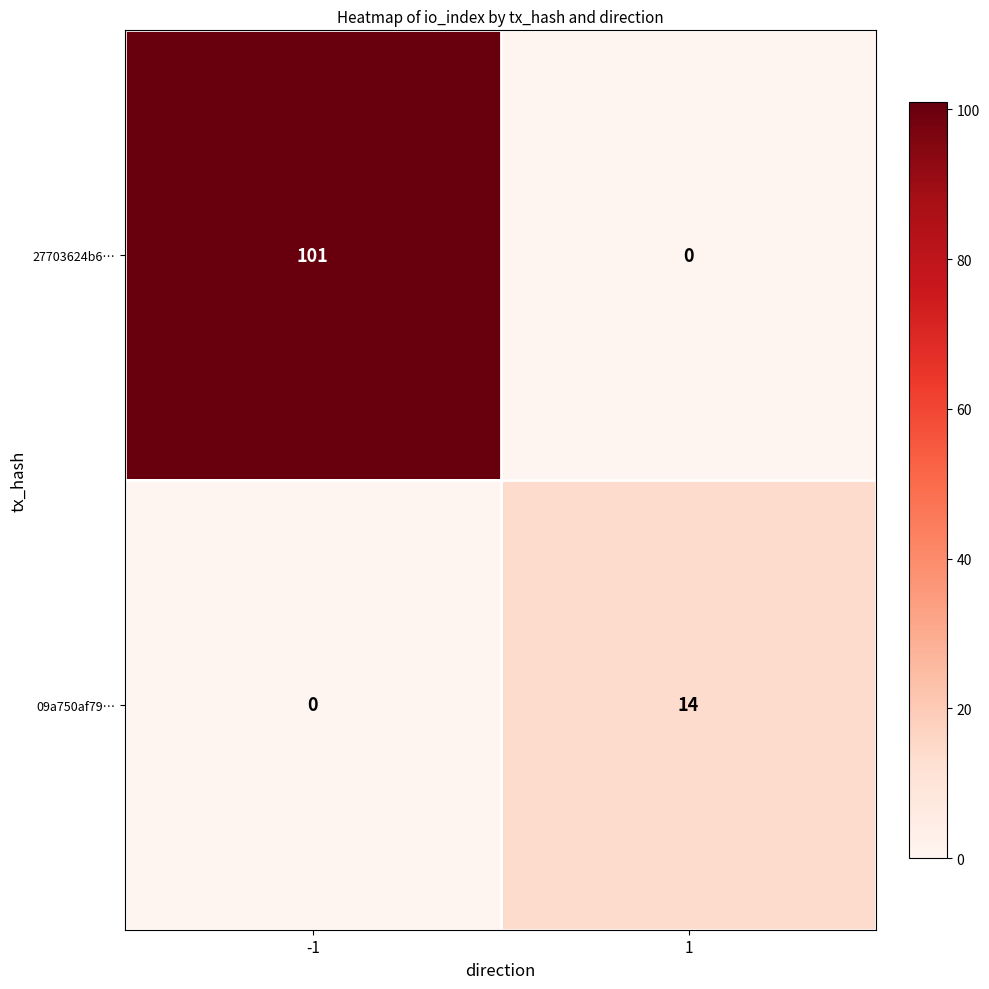

How many categories are shown in the chart?

2